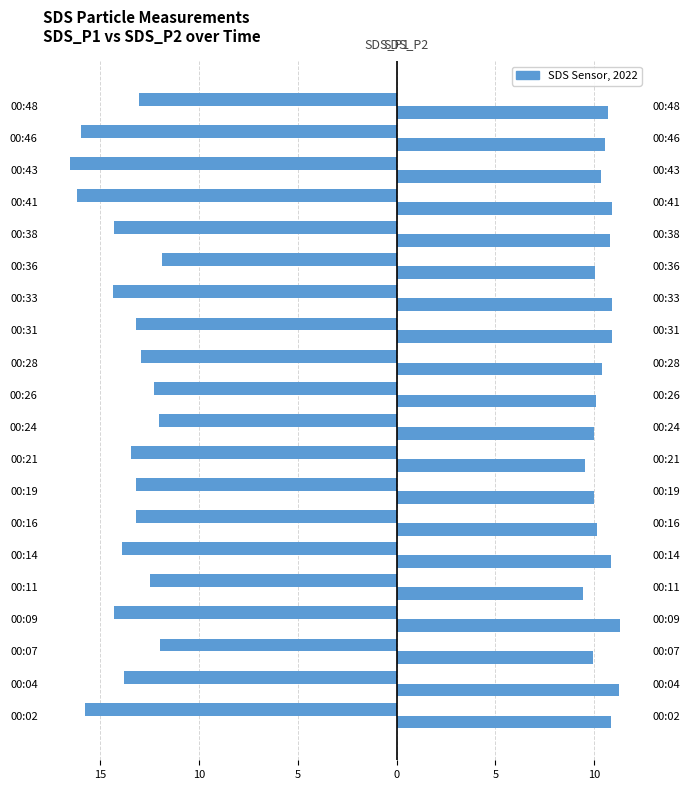

Reading right to left, list all the values displayed in this chart.

SDS_P1: -13.1	-16.0	-16.5	-16.2	-14.3	-11.9	-14.4	-13.2	-12.9	-12.3	-12.0	-13.4	-13.2	-13.2	-13.9	-12.5	-14.3	-12.0	-13.8	-15.8
SDS_P2: 10.7	10.6	10.4	10.9	10.8	10.1	10.9	10.9	10.4	10.1	10.0	9.5	10.0	10.1	10.9	9.4	11.3	9.9	11.3	10.9